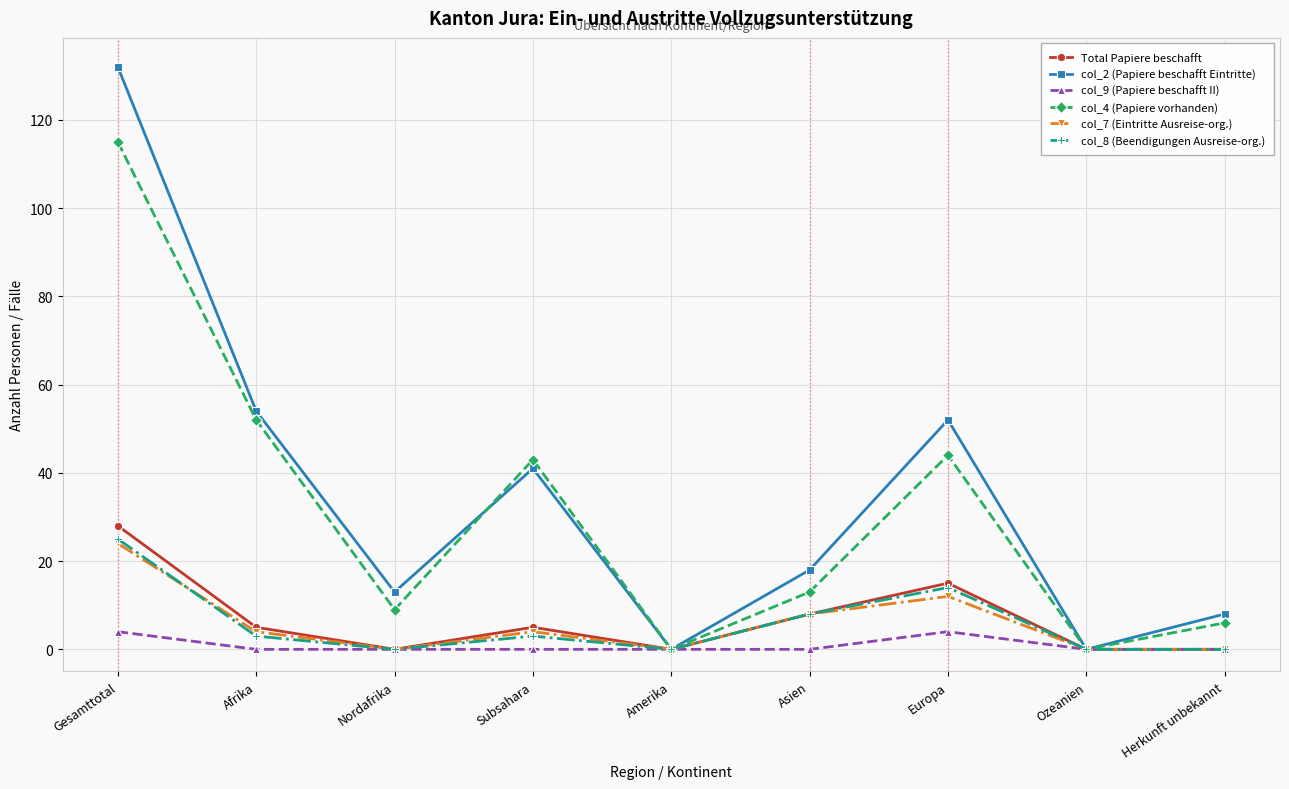

Where is the first local minimum for col_4 (Papiere vorhanden)?

Nordafrika